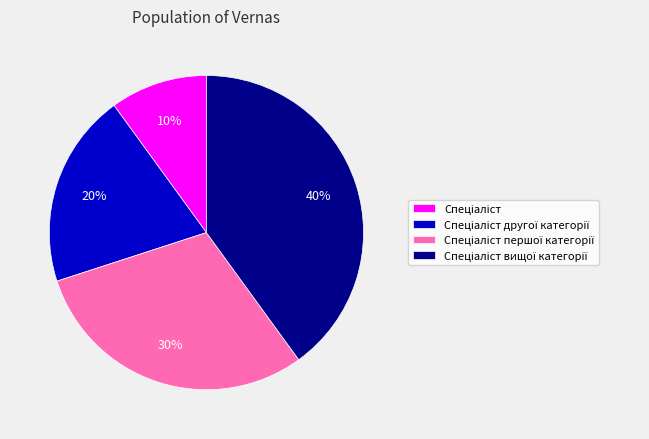

To the nearest percent, what is the difference between the largest and smallest slice percentages?

30%